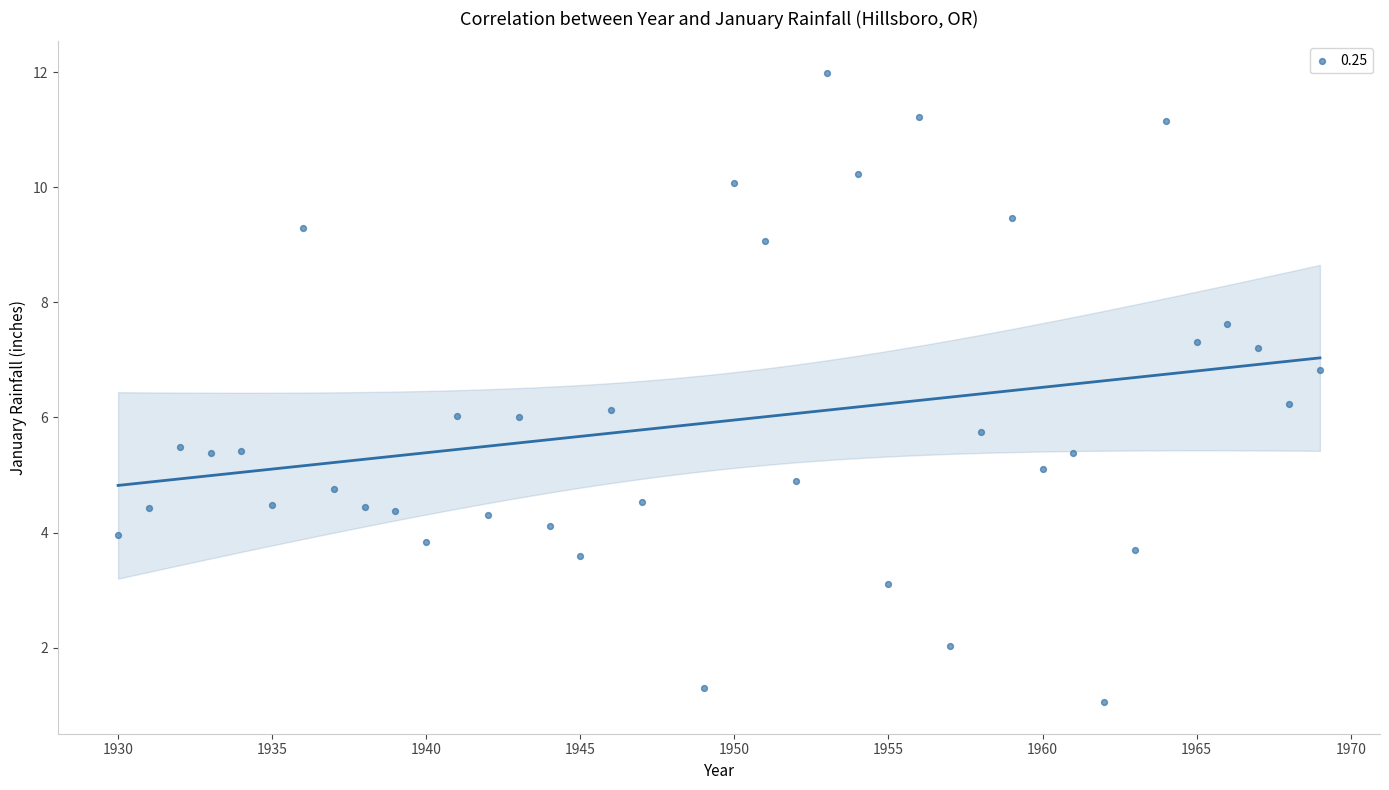

What is the range of Y values (max minus min)?

10.9